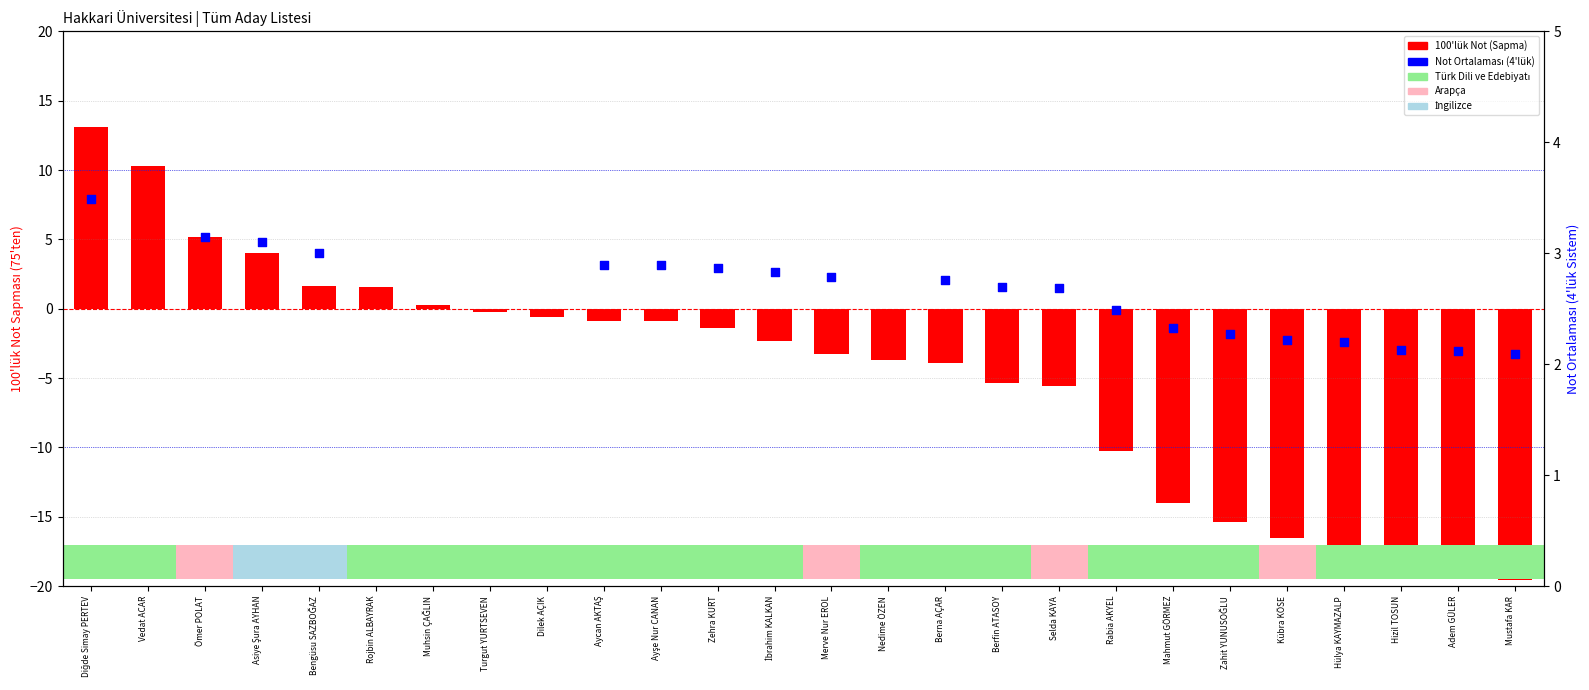

What is the change in value from Dilek AÇIK to Mustafa KAR?

-19.0